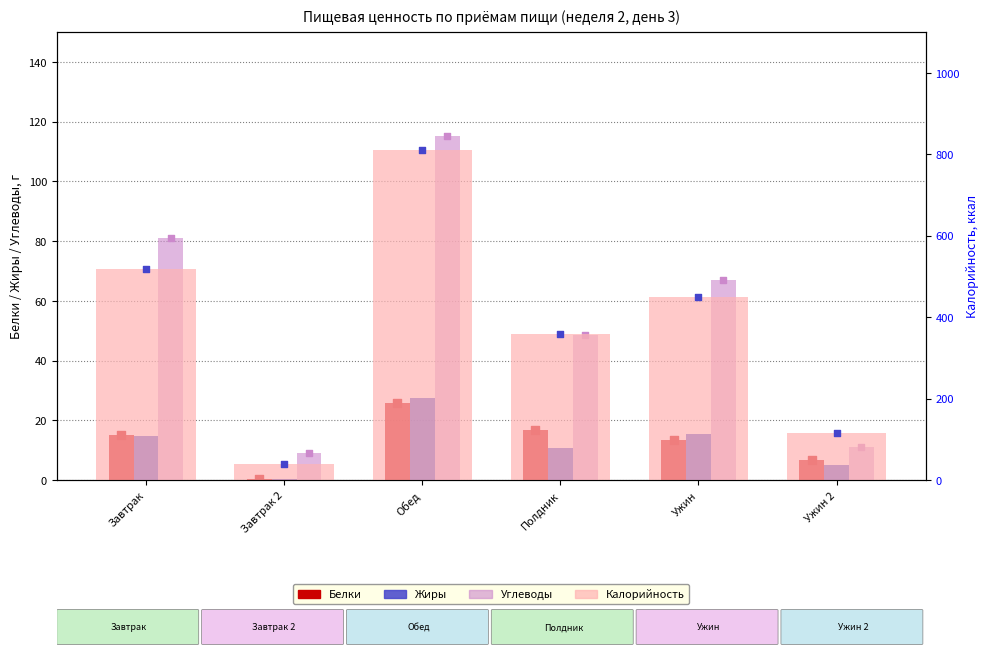

What are all the series names shown in the legend?

Белки, Жиры, Углеводы, Калорийность